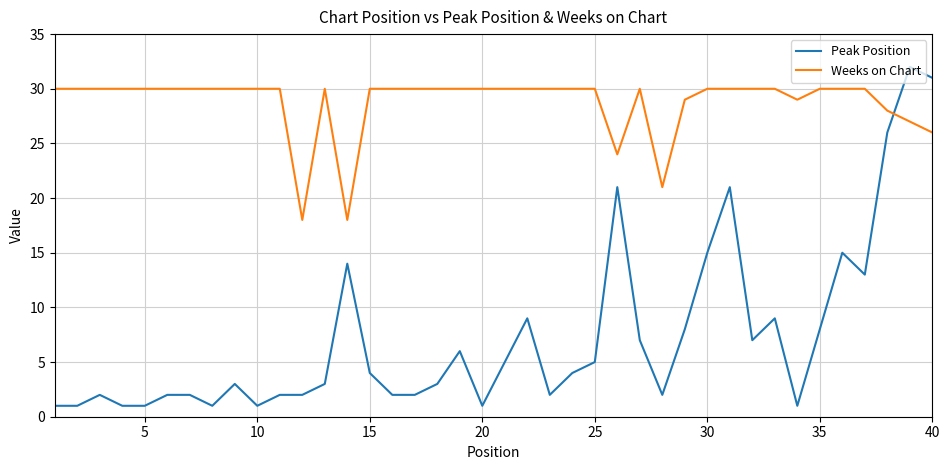

Which series has the largest range (max minus min)?

Peak Position